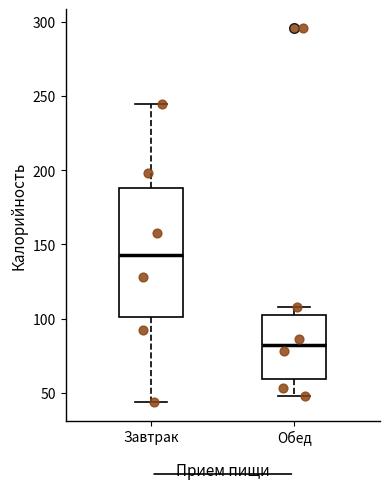

Reading left to right, read every box against the y-axis: the position of its median line, the range the box covers, and the ends of its whiskers. The values are not printed on the chart, so give them approximately, as read against the axis.

Завтрак: median 145, box 100 to 190, whiskers 45 to 245
Обед: median 80, box 60 to 105, whiskers 50 to 110